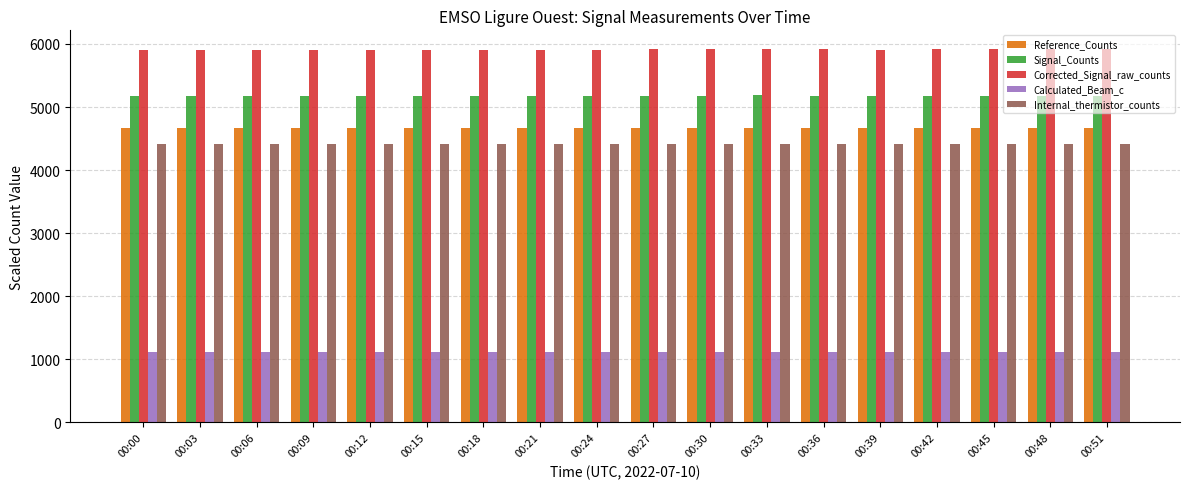

What is the difference between the Signal_Counts values at 00:15 and 00:21?

1.0